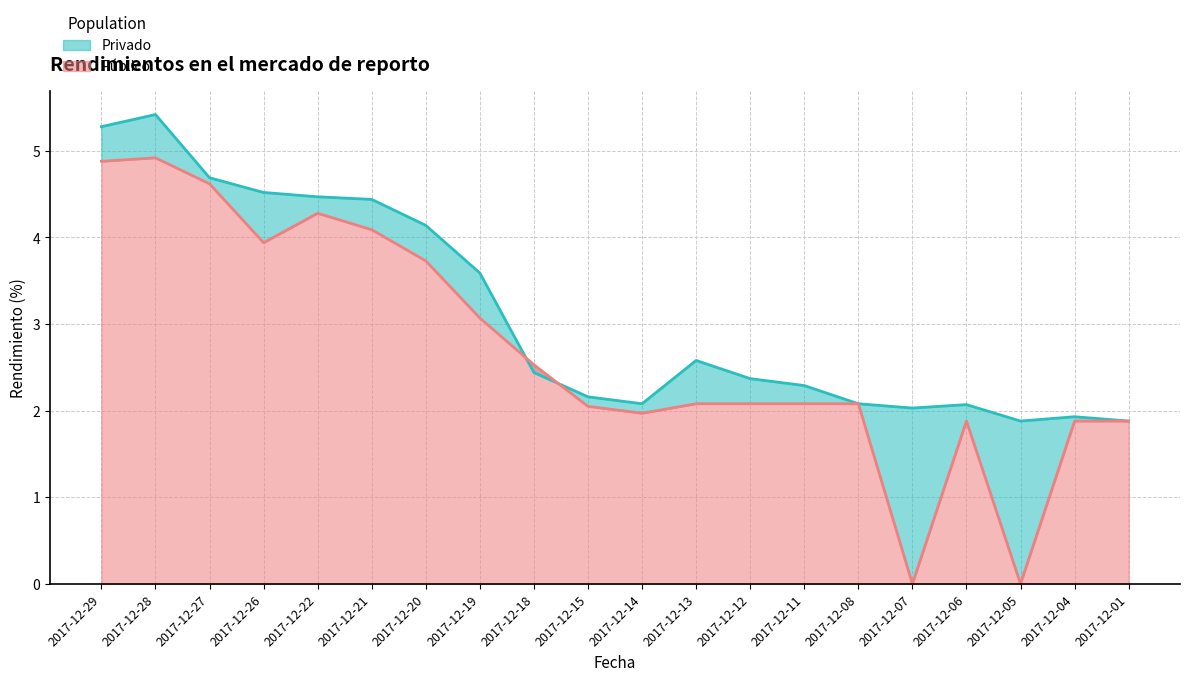

At which label does Público first exceed 2?

2017-12-29